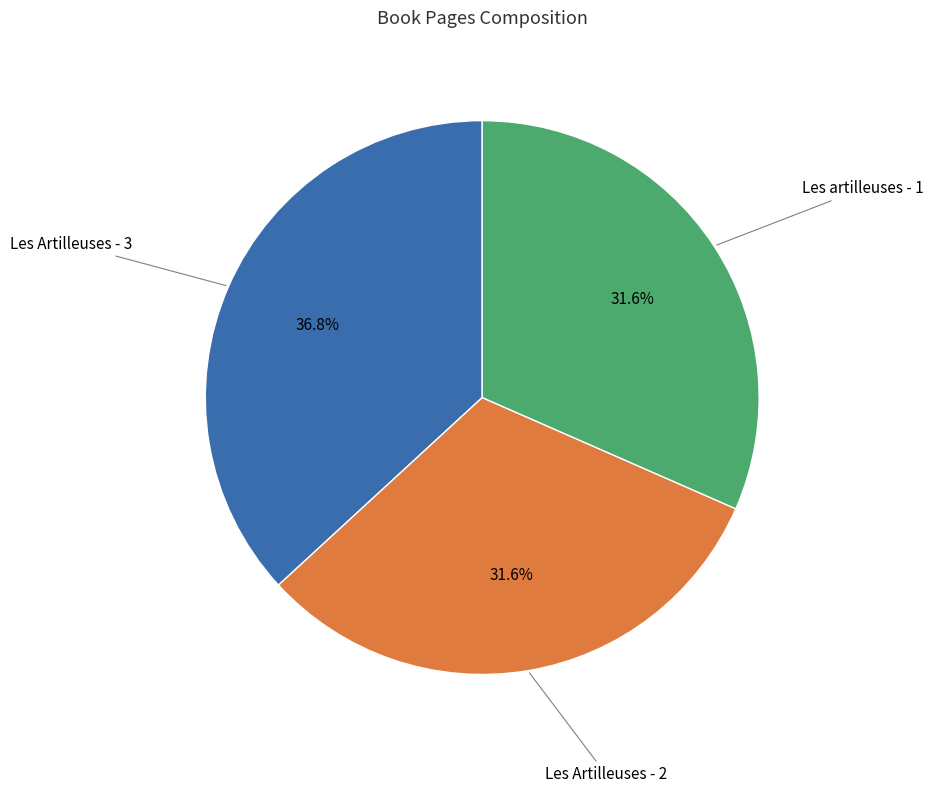

What is the total percentage of Les Artilleuses - 2 and Les Artilleuses - 3?

68.4%